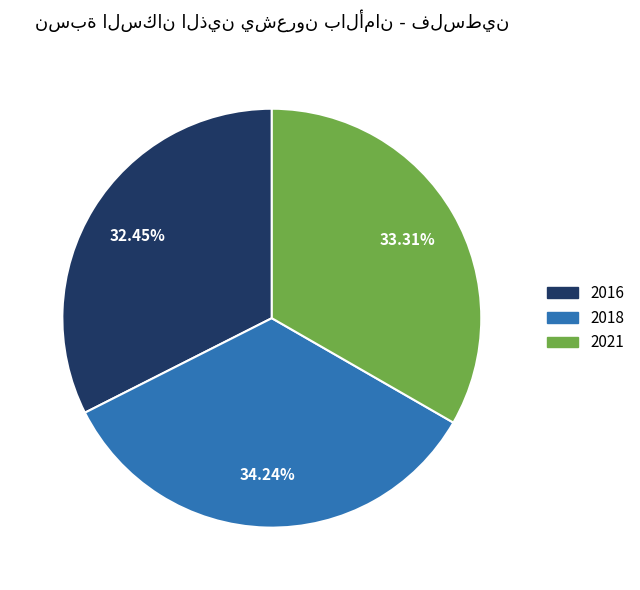

How many segments does this pie chart have?

3